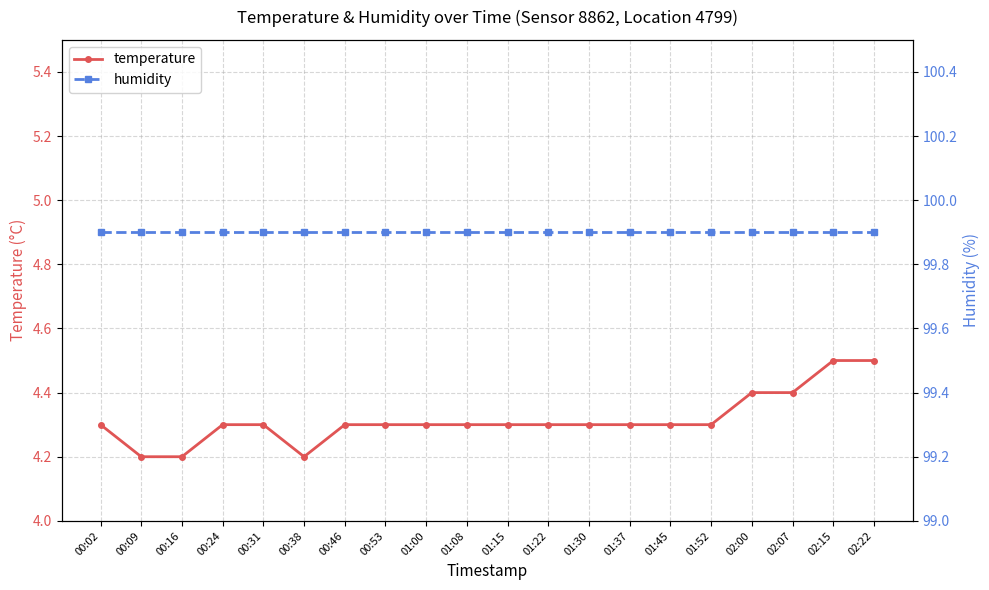

How many lines are shown in the chart?

2